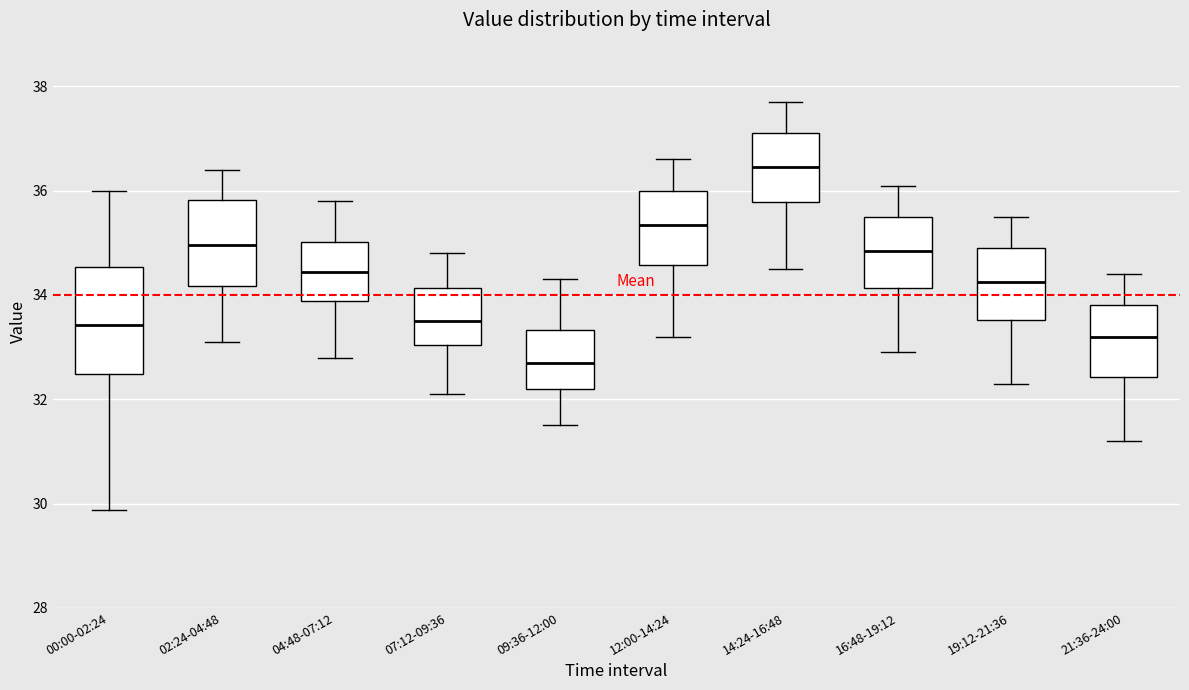

Reading left to right, read every box against the y-axis: the position of its median line, the range the box covers, and the ends of its whiskers. The values are not printed on the chart, so give them approximately, as read against the axis.

00:00-02:24: median 33.4, box 32.4 to 34.6, whiskers 29.8 to 36.0
02:24-04:48: median 35.0, box 34.2 to 35.8, whiskers 33.2 to 36.4
04:48-07:12: median 34.4, box 33.8 to 35.0, whiskers 32.8 to 35.8
07:12-09:36: median 33.6, box 33.0 to 34.2, whiskers 32.2 to 34.8
09:36-12:00: median 32.8, box 32.2 to 33.4, whiskers 31.6 to 34.4
12:00-14:24: median 35.4, box 34.6 to 36.0, whiskers 33.2 to 36.6
14:24-16:48: median 36.4, box 35.8 to 37.2, whiskers 34.6 to 37.8
16:48-19:12: median 34.8, box 34.2 to 35.6, whiskers 33.0 to 36.2
19:12-21:36: median 34.2, box 33.6 to 35.0, whiskers 32.4 to 35.6
21:36-24:00: median 33.2, box 32.4 to 33.8, whiskers 31.2 to 34.4